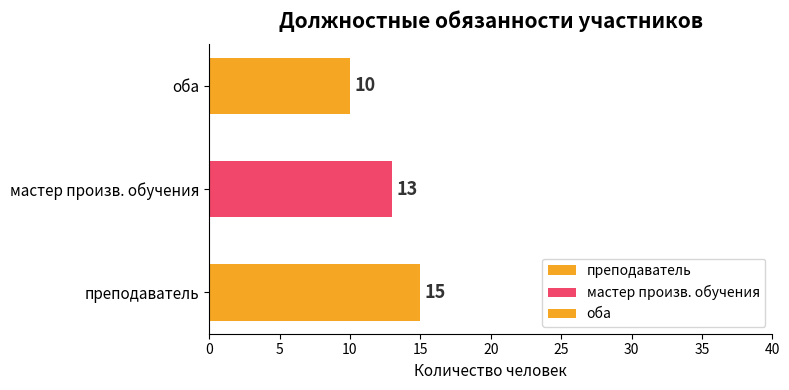

How many преподаватель values are between 3 and 15?

2